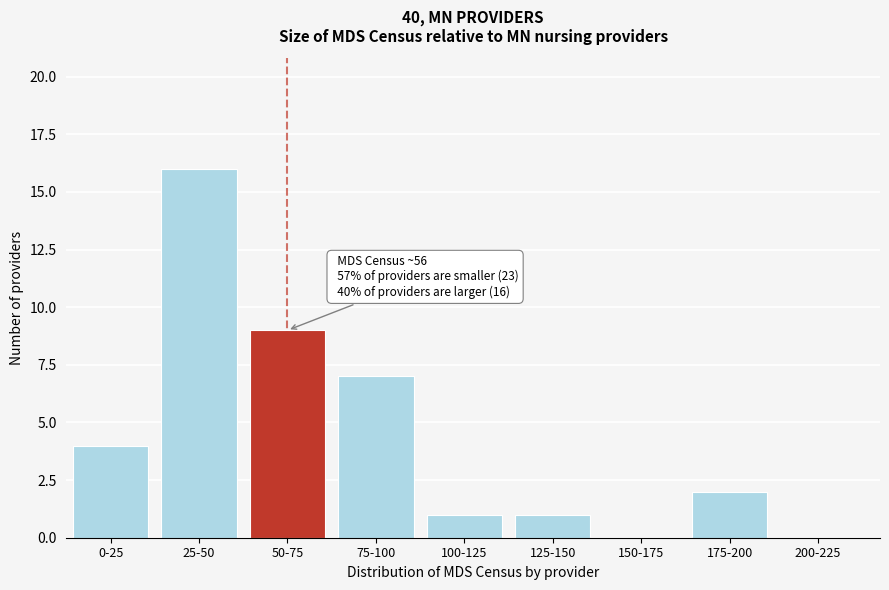

Reading right to left, list all the values displayed in this chart.

200-225=0	175-200=2	150-175=0	125-150=1	100-125=1	75-100=7	50-75=9	25-50=16	0-25=4